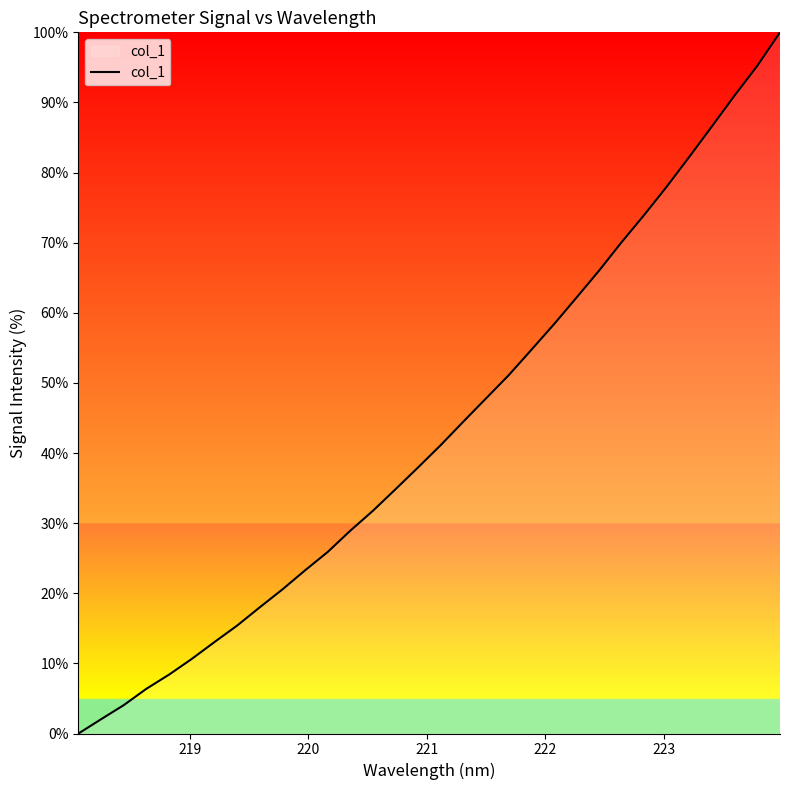

How many lines are shown in the chart?

1